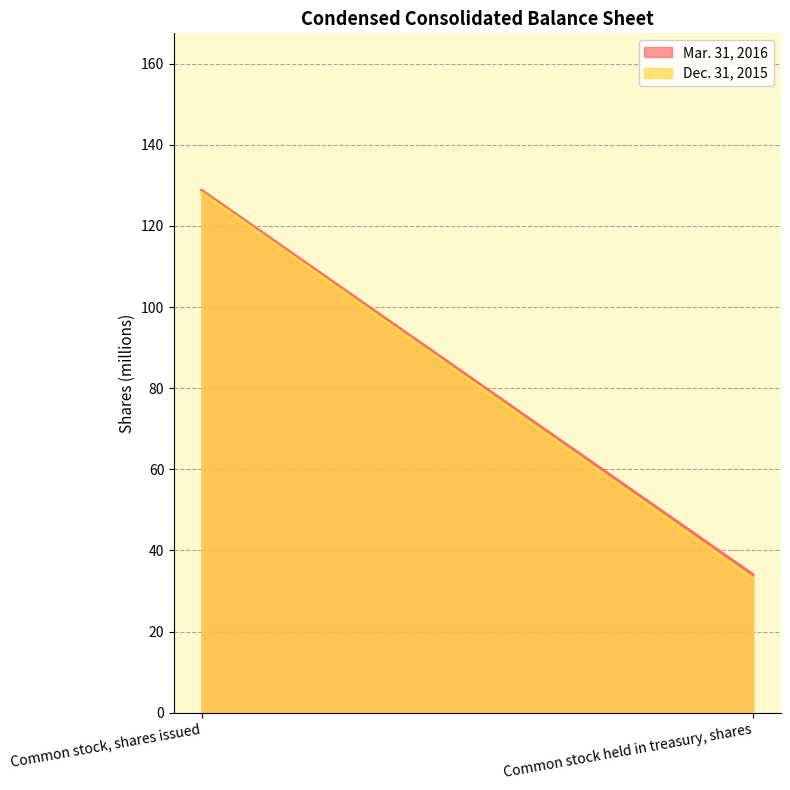

What is the difference between the maximum and minimum values in the Dec. 31, 2015 series?

95.1